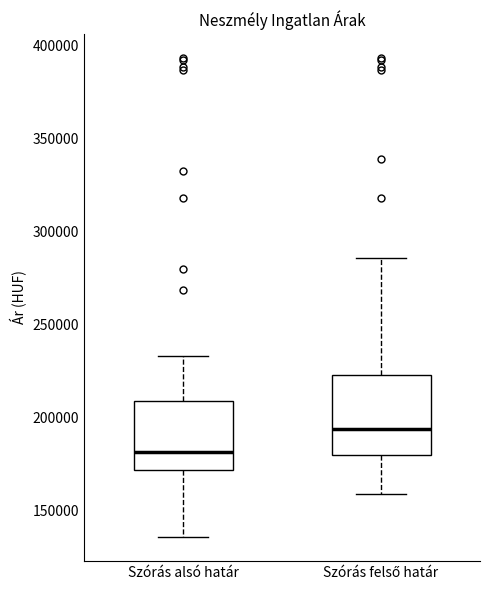

Reading left to right, transcribe this box plot: for each box, give where its median line is, the range the box spans, and where its two whiskers end, as read against the y-axis. The values are not printed on the chart, so give them approximately, as read against the axis.

Szórás alsó határ: median 180000, box 170000 to 210000, whiskers 135000 to 235000
Szórás felső határ: median 195000, box 180000 to 225000, whiskers 160000 to 285000